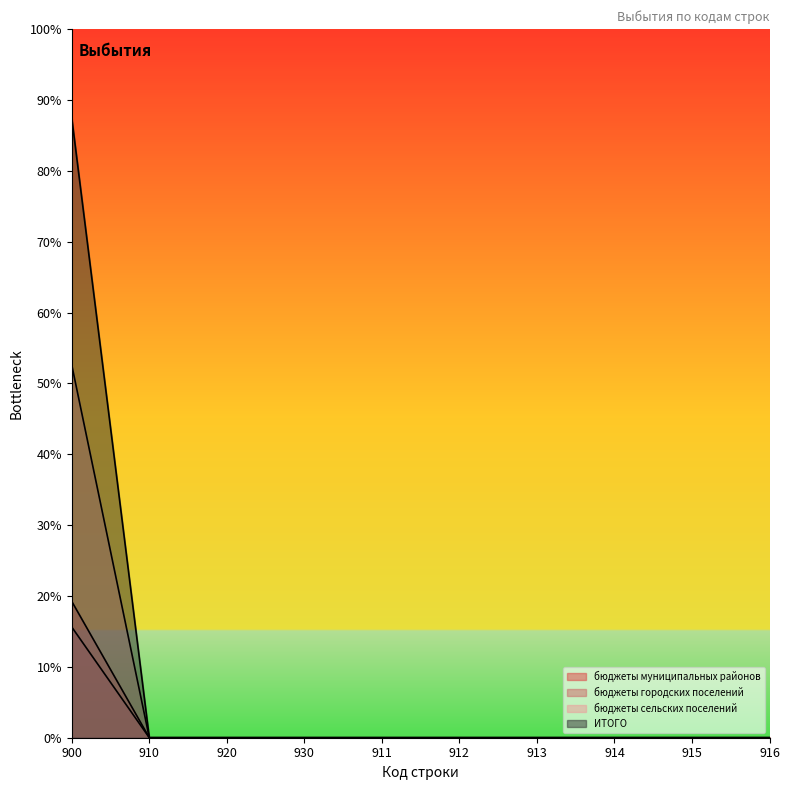

At which label does бюджеты сельских поселений reach its peak?

900